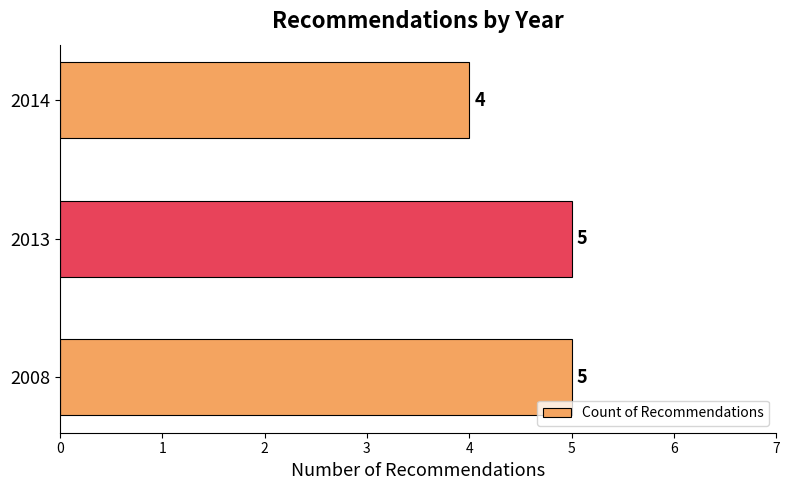

The chart shows a value of 5 at 2008. True or false?

True